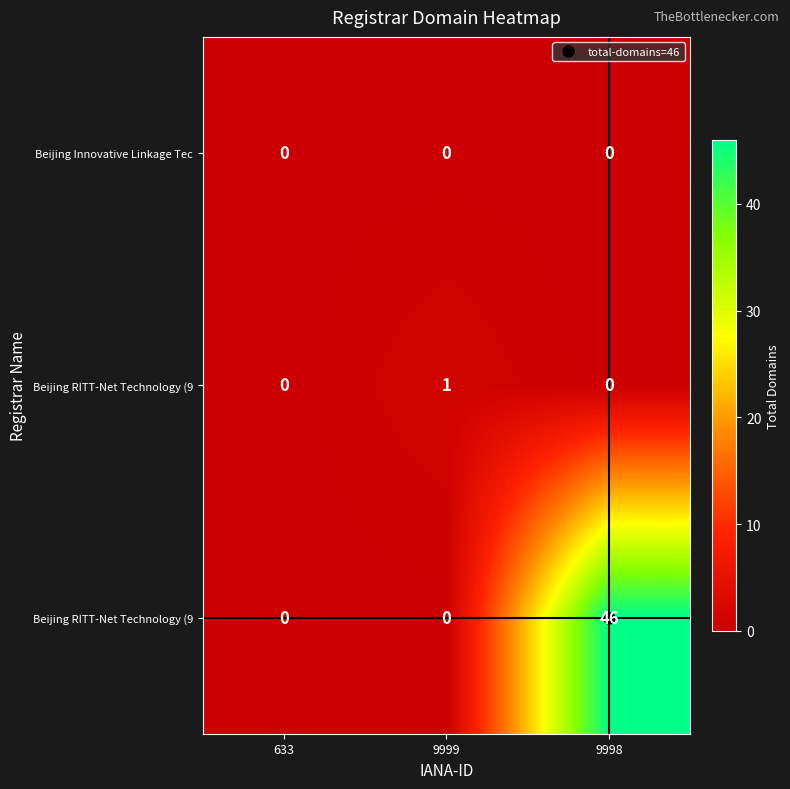

What is the spread (max minus min) of values at 9998?

46